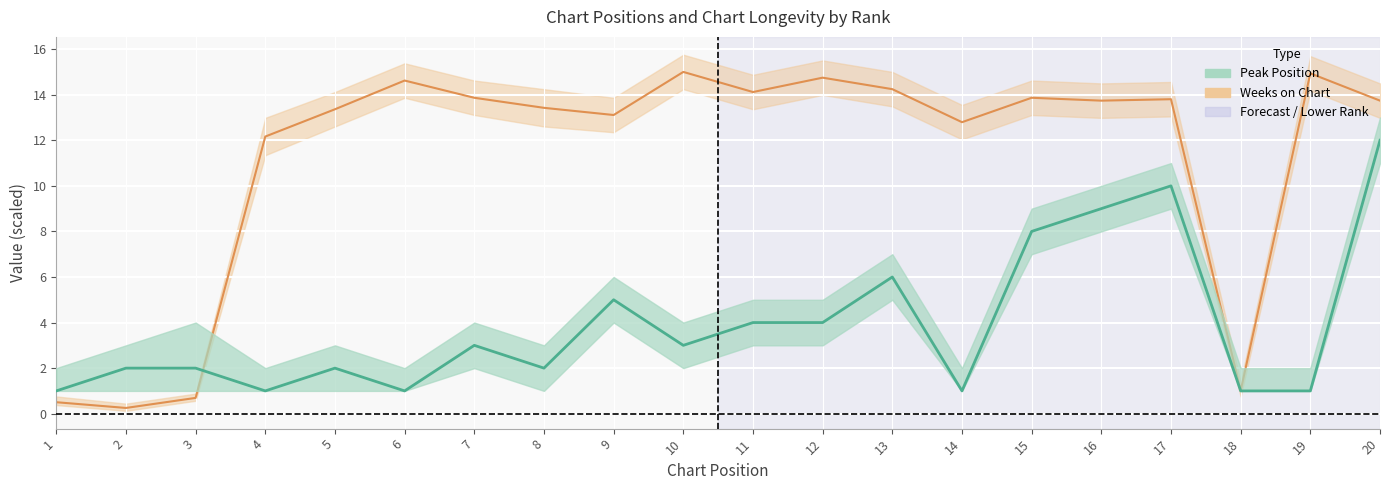

How many distinct data groups are displayed?

2